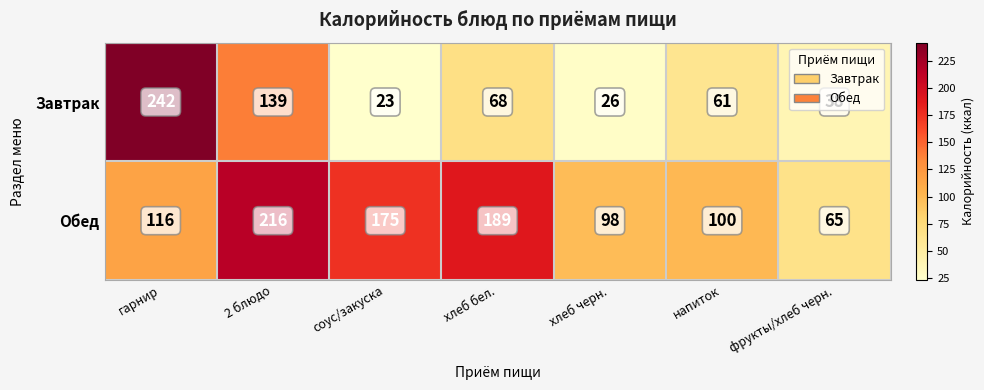

True or false: Завтрак has a value of 23 at соус/закуска.

True